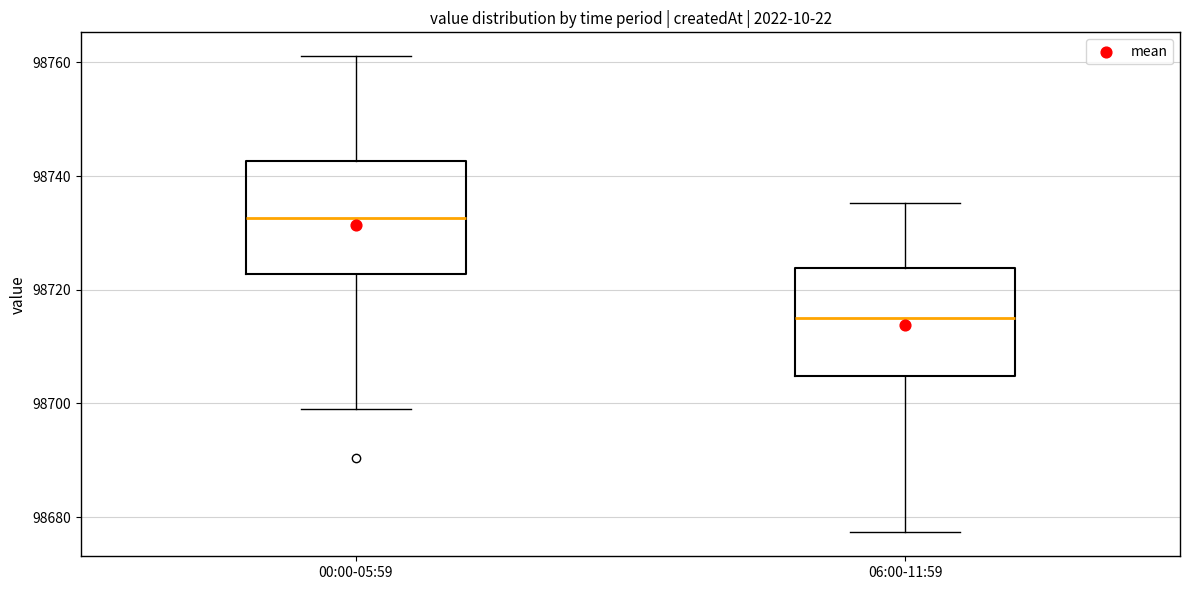

Reading left to right, transcribe this box plot: for each box, give where its median line is, the range the box spans, and where its two whiskers end, as read against the y-axis. The values are not printed on the chart, so give them approximately, as read against the axis.

00:00-05:59: median 98732, box 98722 to 98742, whiskers 98700 to 98762
06:00-11:59: median 98716, box 98704 to 98724, whiskers 98678 to 98736